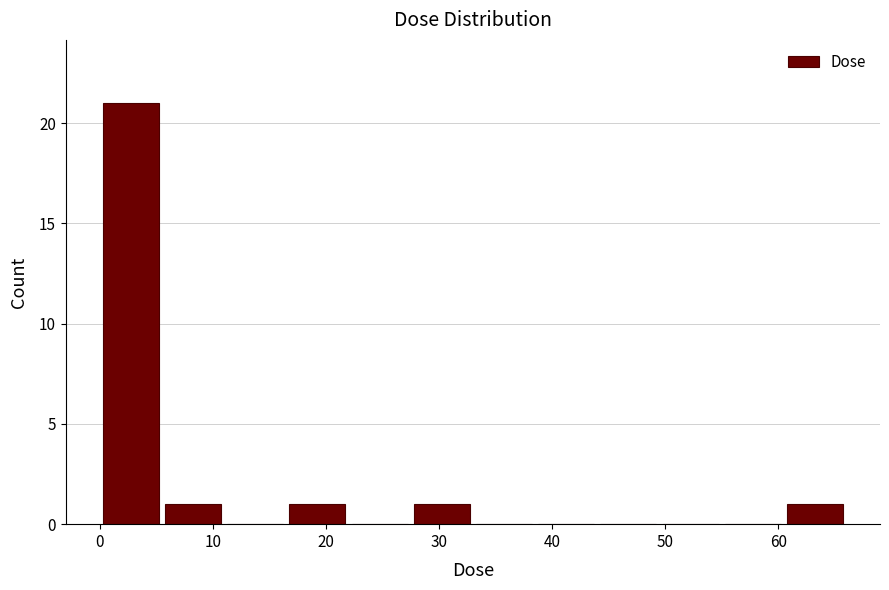

Which range on the x-axis has the tallest bar?

0 to 6